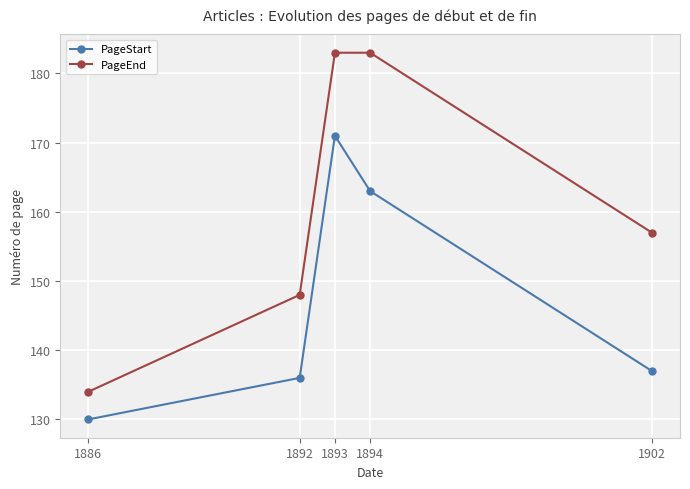

True or false: PageEnd has more than 2 interior local peaks.

False